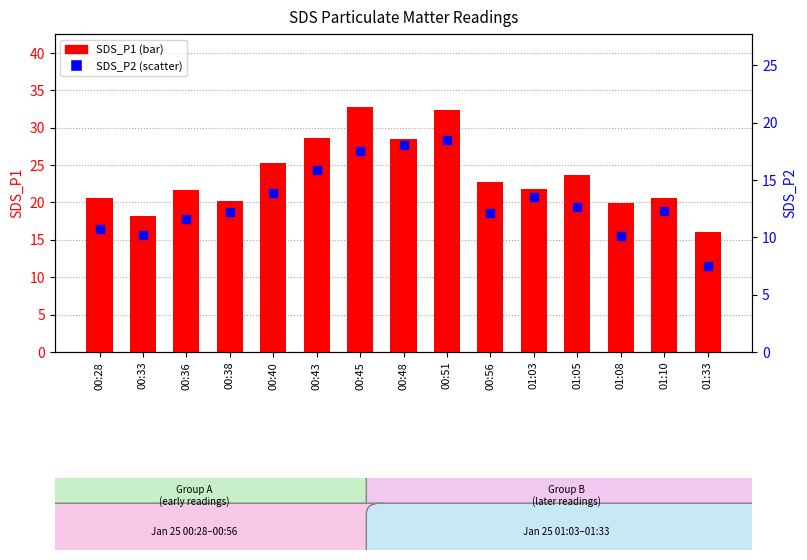

At which category is the sum across all series the highest?

00:51